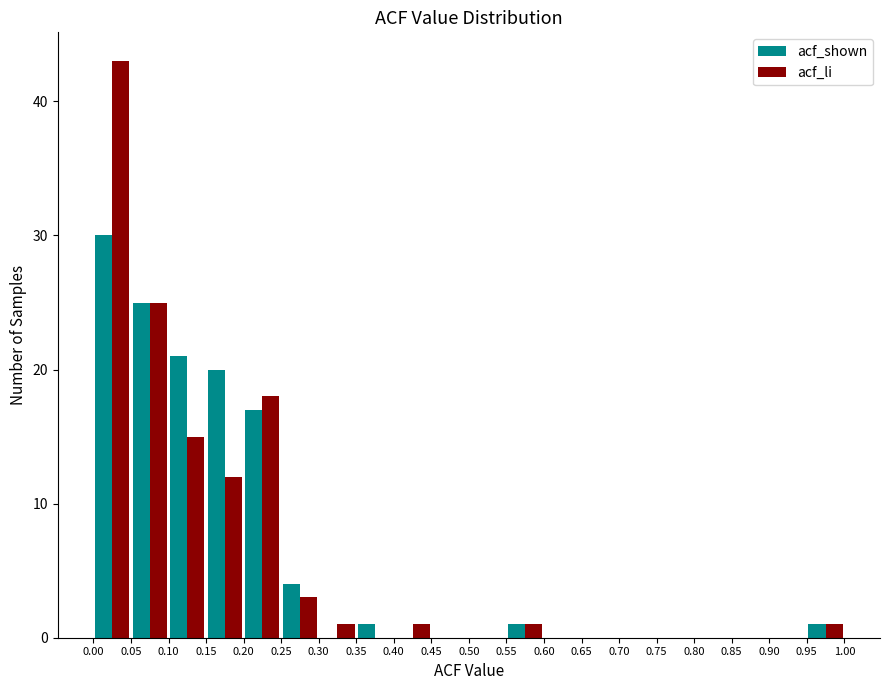

In the acf_li series, which range on the x-axis has the tallest bar?

0.00 to 0.05